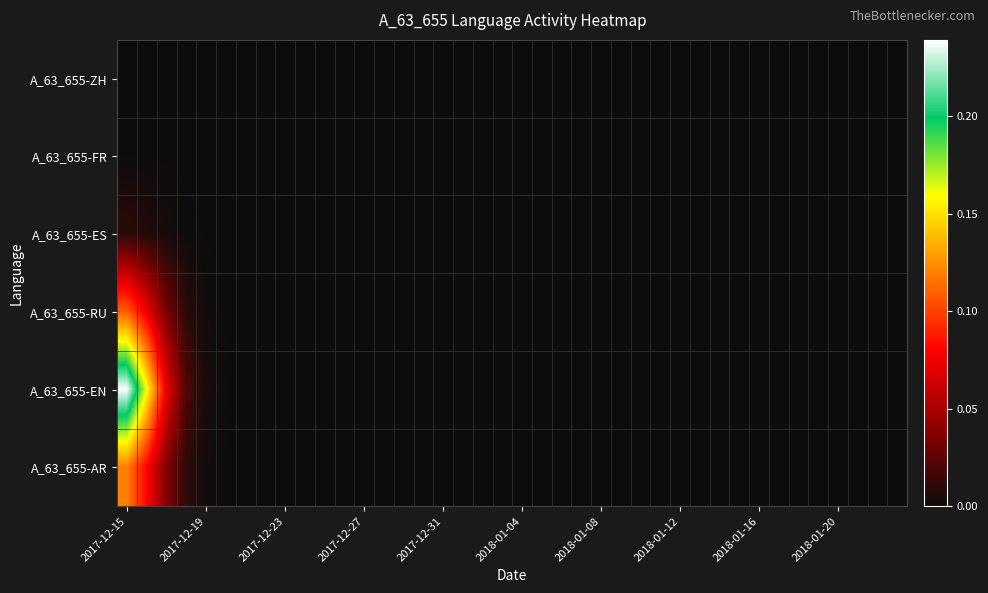

Reading right to left, list all the values displayed in this chart.

A_63_655-ZH: 0.0	0.0	0.0	0.0	0.0	0.0	0.0	0.0	0.0	0.0	0.0	0.0	0.0	0.0	0.0	0.0	0.0	0.0	0.0	0.0	0.0	0.0	0.0	0.0	0.0	0.0	0.0	0.0	0.0	0.0	0.0	0.0	0.0	0.0	0.0	0.0	0.0	0.0	0.0	0.0
A_63_655-FR: 0.0	0.0	0.0	0.0	0.0	0.0	0.0	0.0	0.0	0.0	0.0	0.0	0.0	0.0	0.0	0.0	0.0	0.0	0.0	0.0	0.0	0.0	0.0	0.0	0.0	0.0	0.0	0.0	0.0	0.0	0.0	0.0	0.0	0.0	0.0	0.0	0.0	0.0	0.0	0.0
A_63_655-ES: 0.0	0.0	0.0	0.0	0.0	0.0	0.0	0.0	0.0	0.0	0.0	0.0	0.0	0.0	0.0	0.0	0.0	0.0	0.0	0.0	0.0	0.0	0.0	0.0	0.0	0.0	0.0	0.0	0.0	0.0	0.0	0.0	0.0	0.0	0.0	0.0	0.0	0.0	0.0	0.0
A_63_655-RU: 0.0	0.0	0.0	0.0	0.0	0.0	0.0	0.0	0.0	0.0	0.0	0.0	0.0	0.0	0.0	0.0	0.0	0.0	0.0	0.0	0.0	0.0	0.0	0.0	0.0	0.0	0.0	0.0	0.0	0.0	0.0	0.0	0.0	0.0	0.0	0.0	0.0	0.0	0.1	0.1
A_63_655-EN: 0.0	0.0	0.0	0.0	0.0	0.0	0.0	0.0	0.0	0.0	0.0	0.0	0.0	0.0	0.0	0.0	0.0	0.0	0.0	0.0	0.0	0.0	0.0	0.0	0.0	0.0	0.0	0.0	0.0	0.0	0.0	0.0	0.0	0.0	0.0	0.0	0.0	0.1	0.2	0.2
A_63_655-AR: 0.0	0.0	0.0	0.0	0.0	0.0	0.0	0.0	0.0	0.0	0.0	0.0	0.0	0.0	0.0	0.0	0.0	0.0	0.0	0.0	0.0	0.0	0.0	0.0	0.0	0.0	0.0	0.0	0.0	0.0	0.0	0.0	0.0	0.0	0.0	0.0	0.0	0.0	0.1	0.1